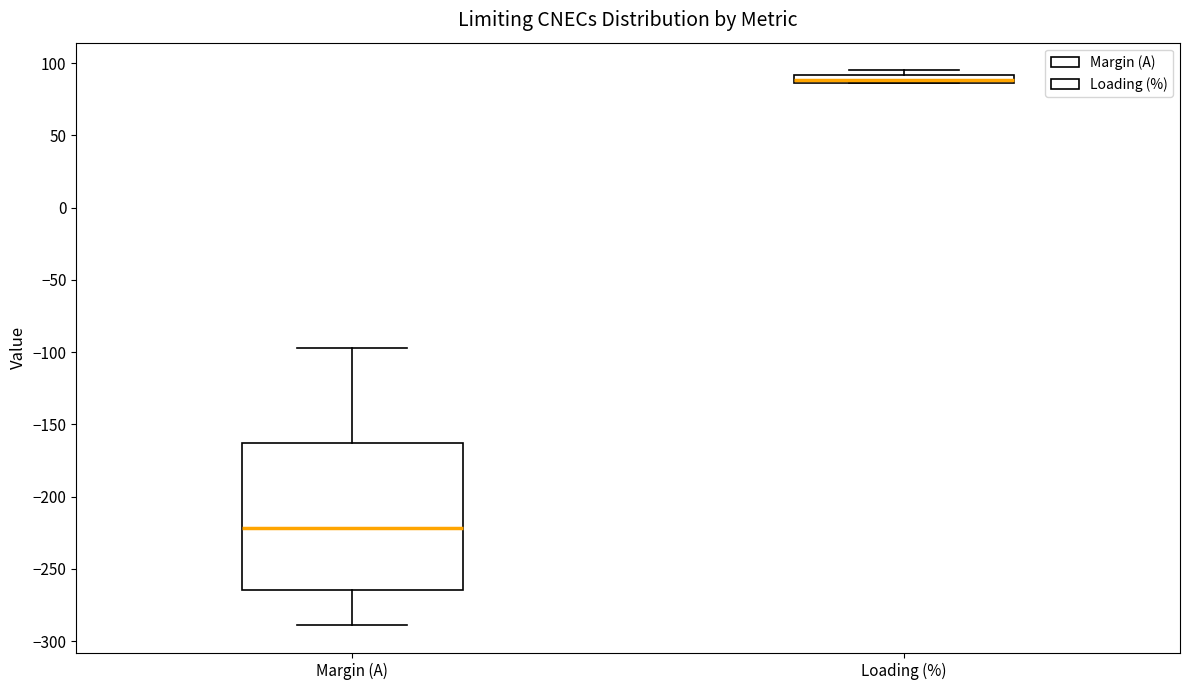

Where is the lower edge of the box for Loading (%) on the y-axis? The values are not printed on the chart, so give them approximately, as read against the axis.

85